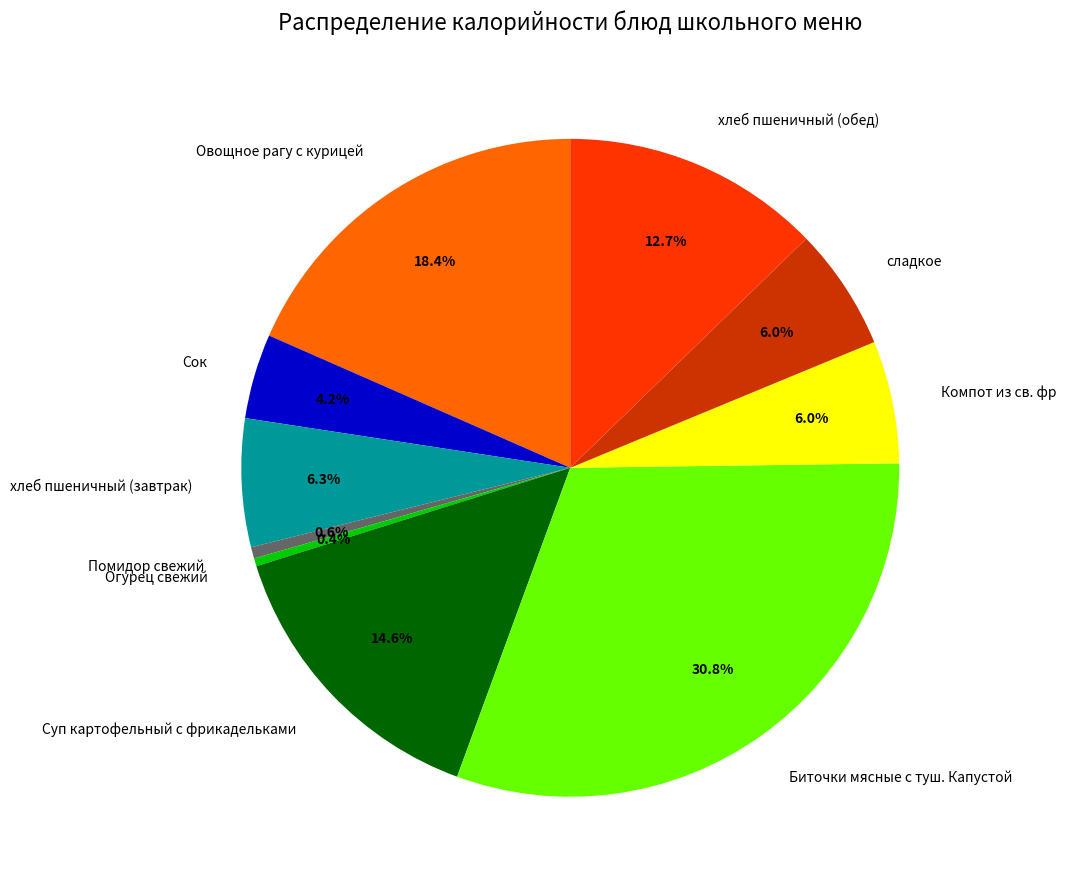

How many segments does this pie chart have?

10